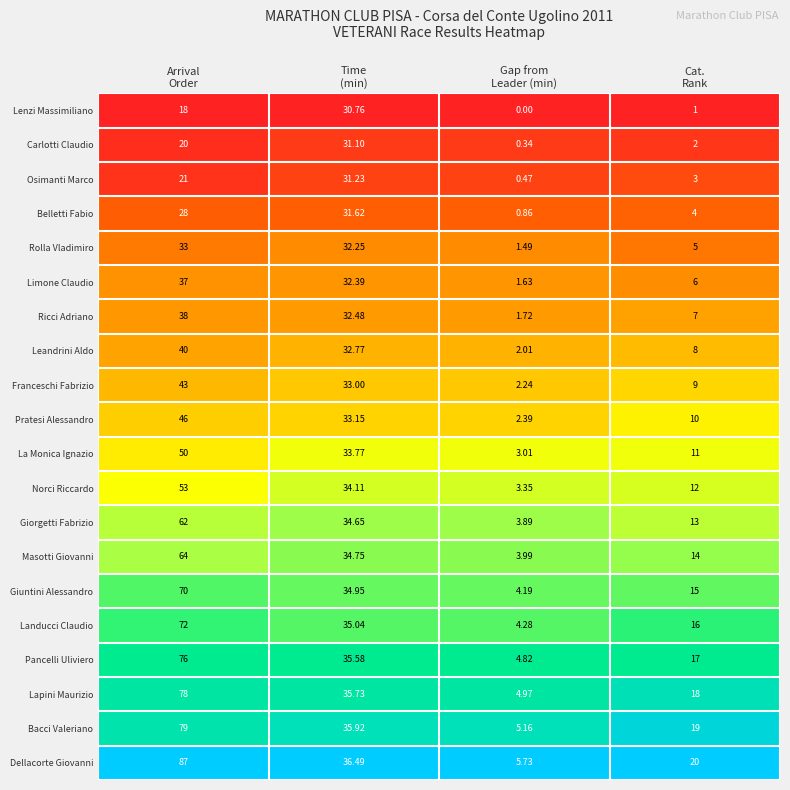

Which category has the highest value across all series?

Arrival
Order